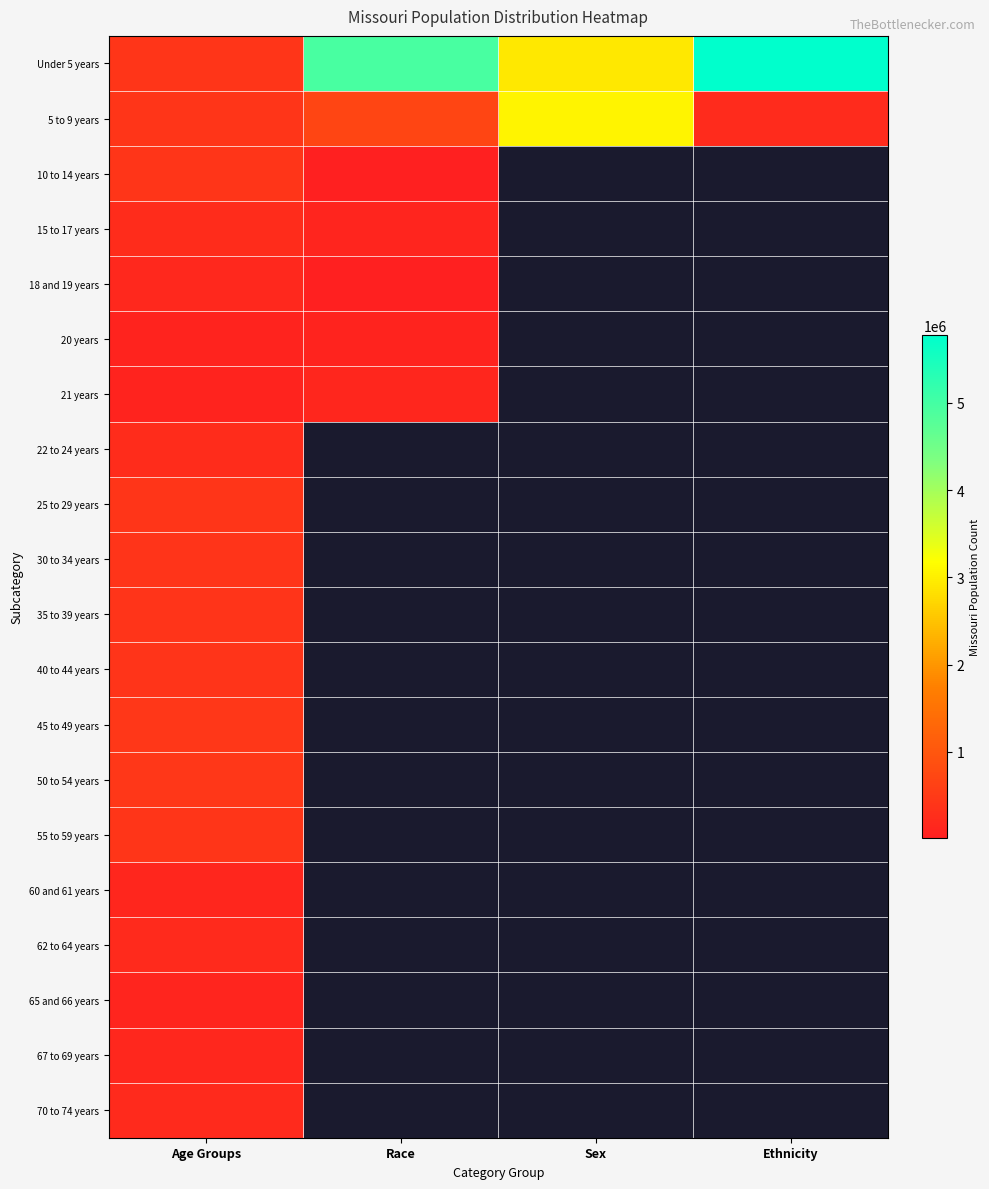

List the labels in order of 5 to 9 years value, smallest first.

Ethnicity, Age Groups, Race, Sex